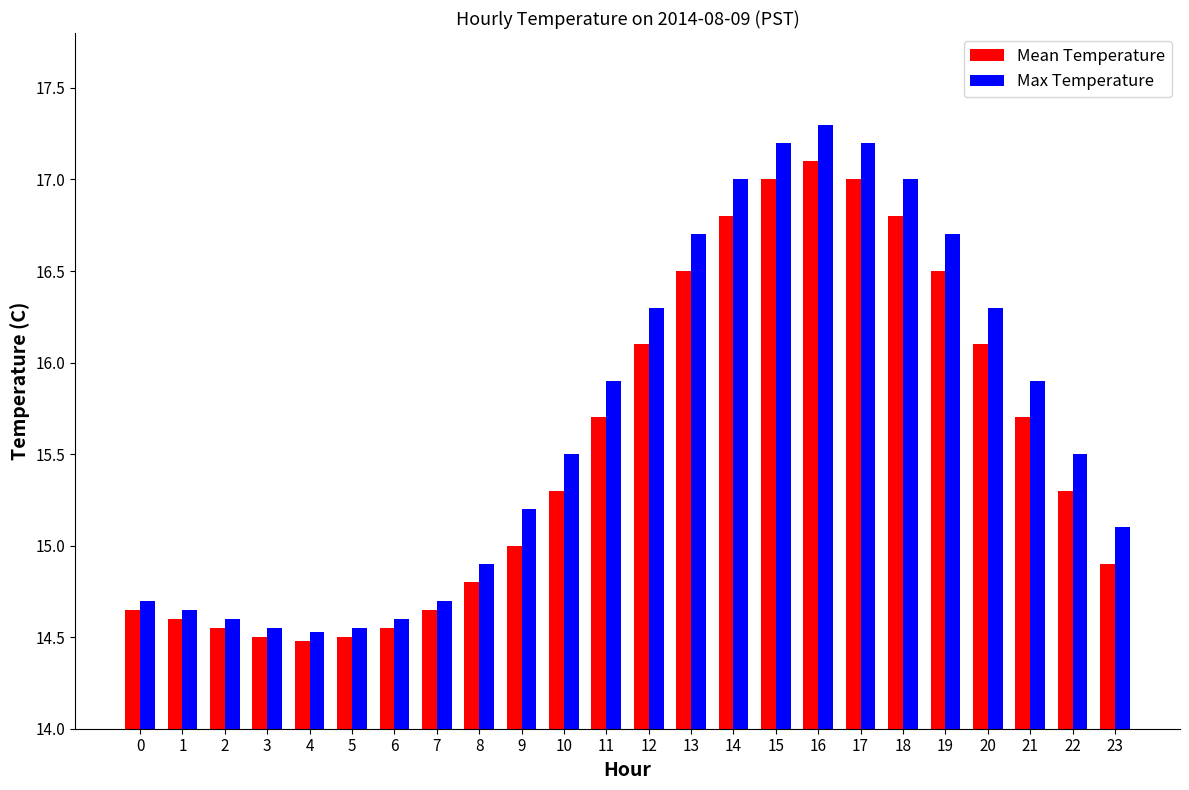

Count the number of data series in this chart.

2